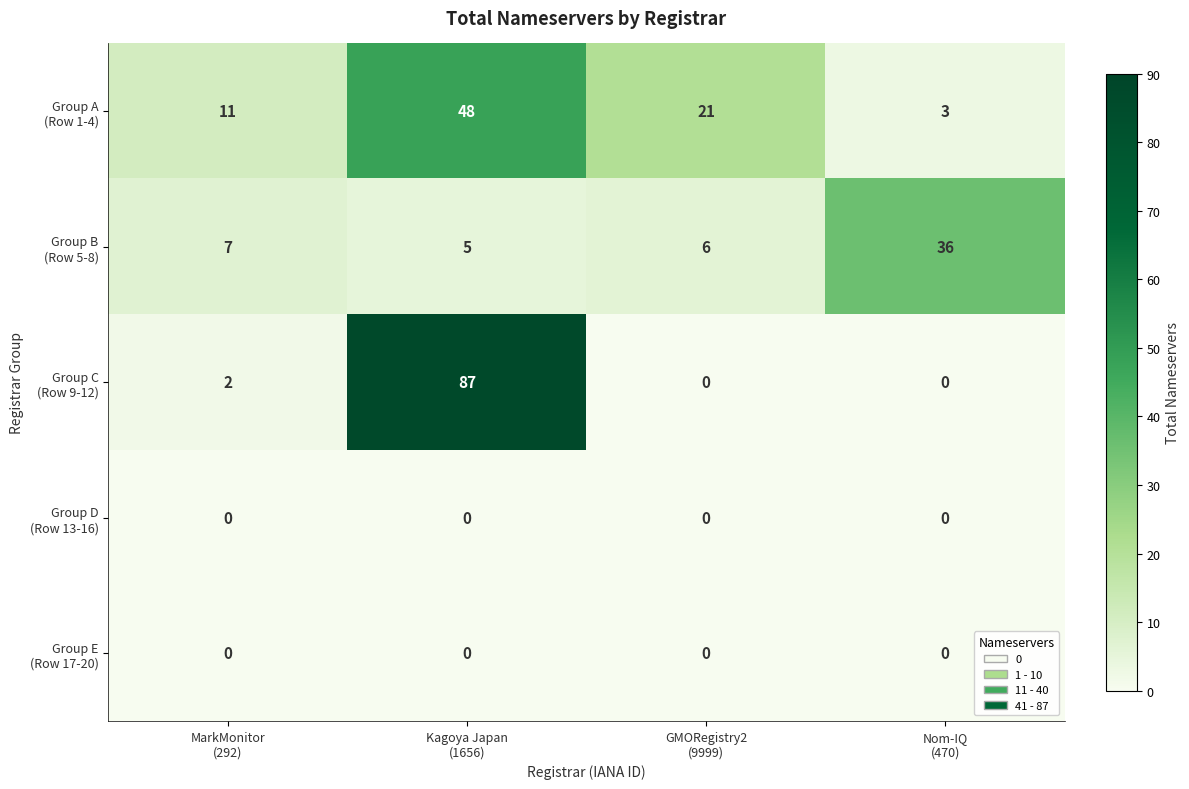

At how many categories does at least one series exceed 16?

3